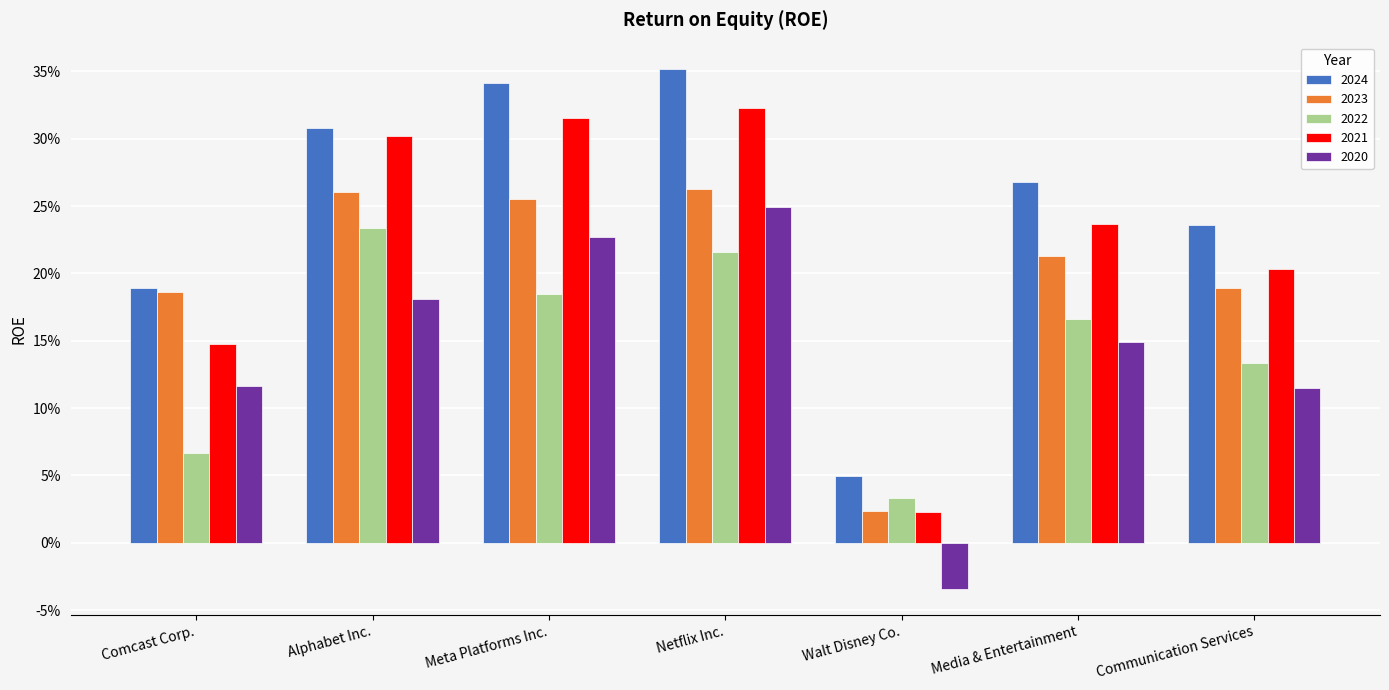

What is the average value of the 2024 series?

0.2